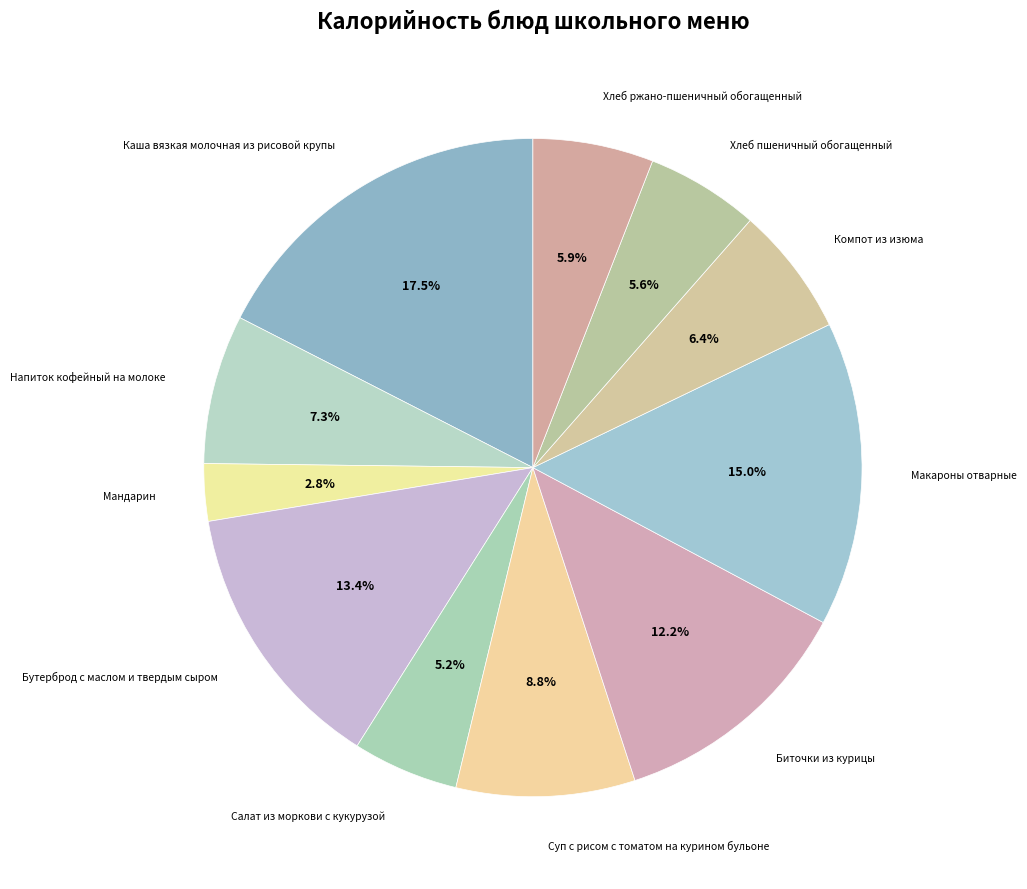

What is the largest slice in the pie chart?

Каша вязкая молочная из рисовой крупы